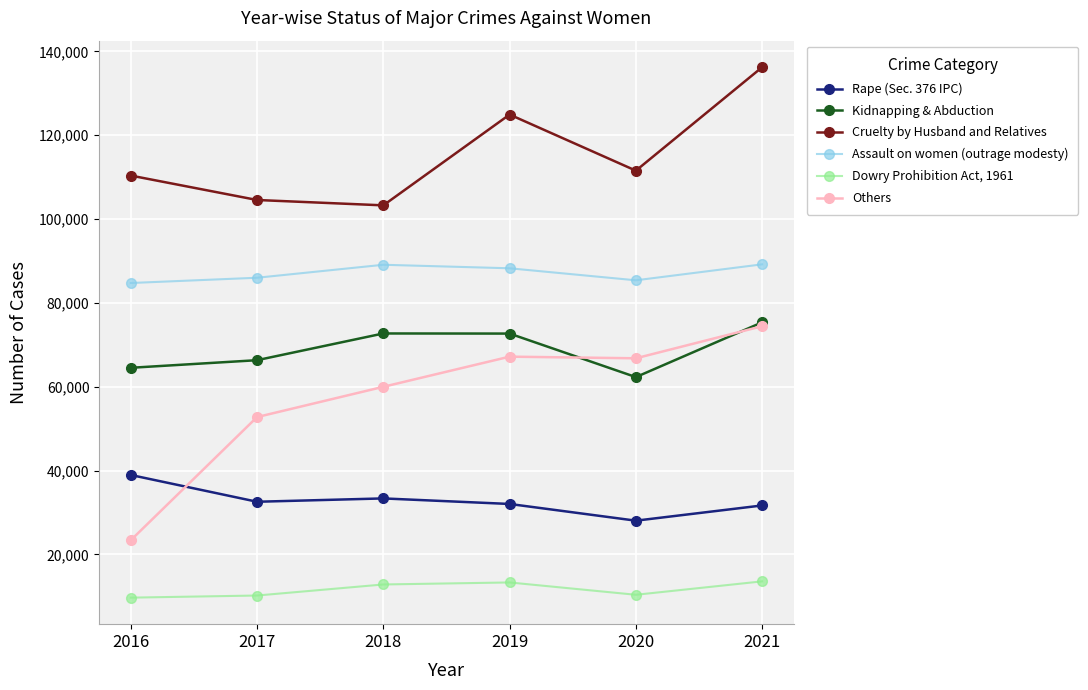

What is the value of the Kidnapping & Abduction point at the 4th from the left?

72681